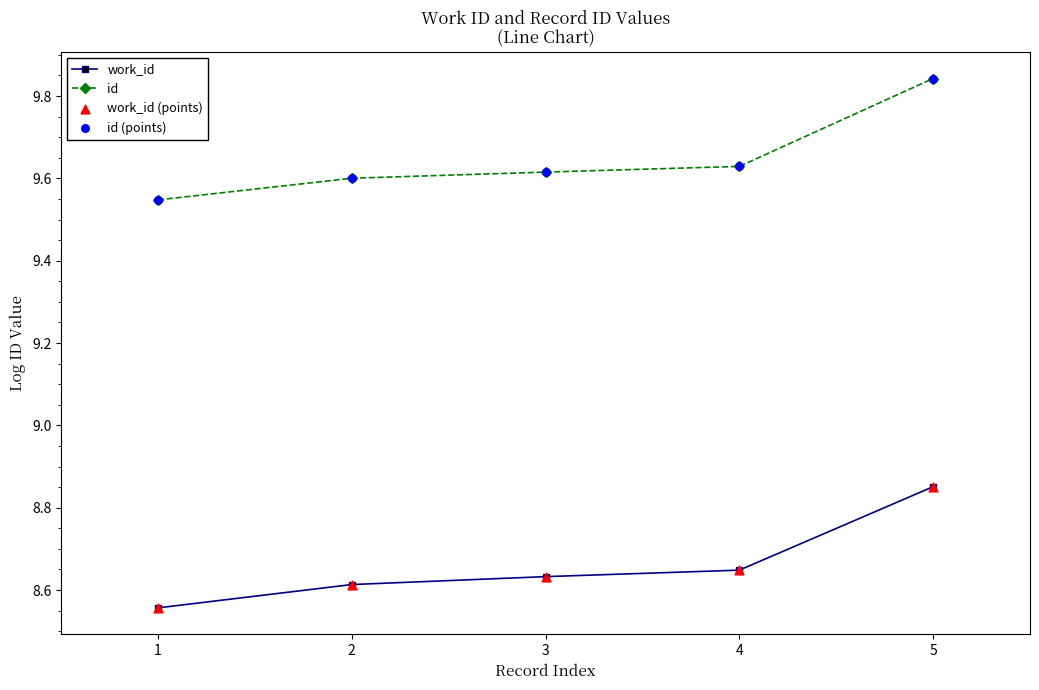

Which series has the widest spread of values?

id